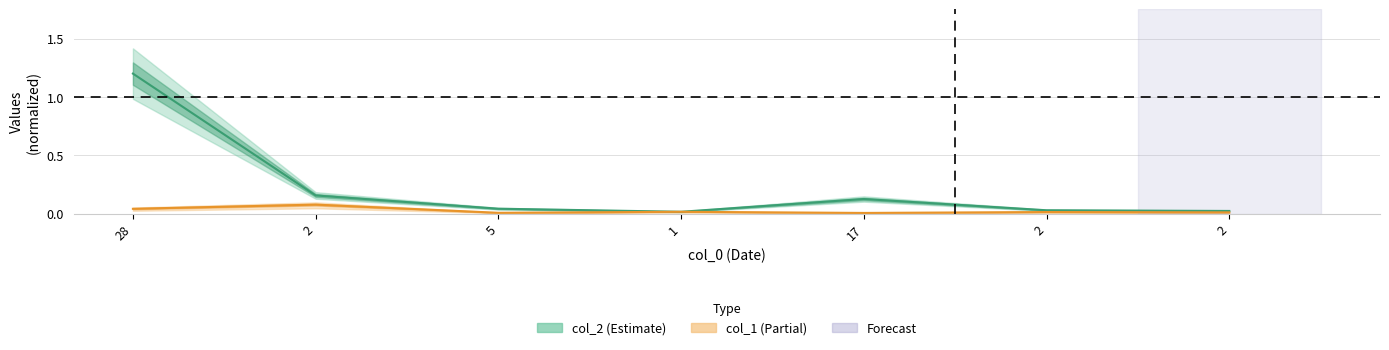

List the series in order of their overall mean, highest first.

col_2, col_1